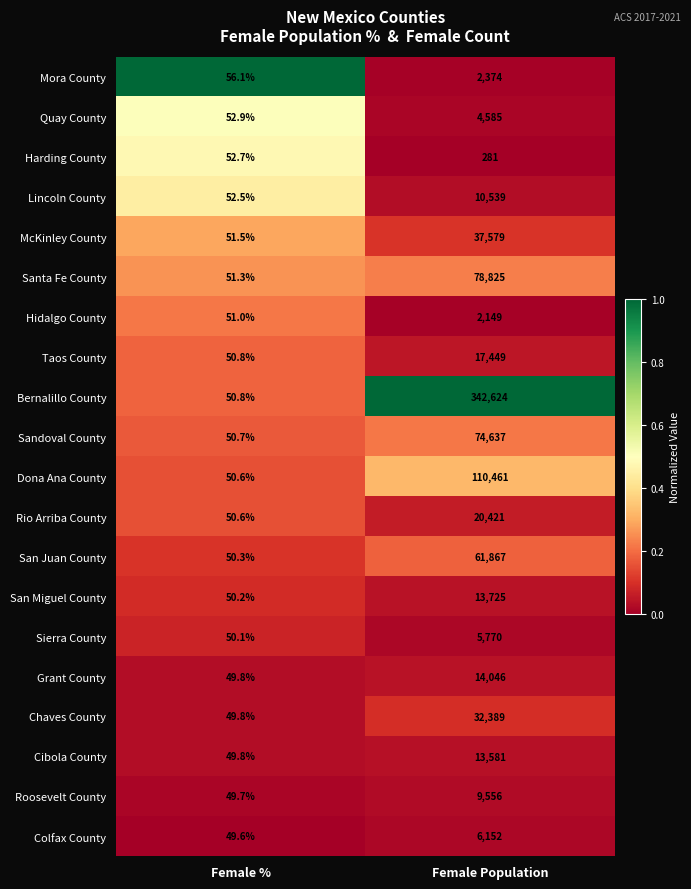

Which label corresponds to the smallest value in the chart?

Female %